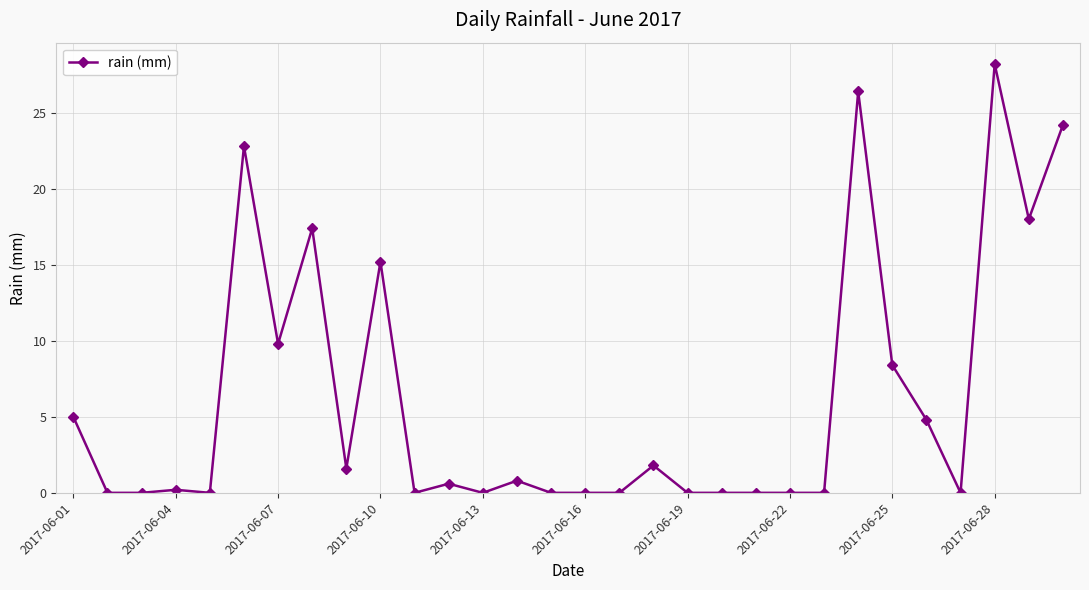

Reading left to right, transcribe all the data shown in this chart.

5.0	0.0	0.0	0.2	0.0	22.8	9.8	17.4	1.6	15.2	0.0	0.6	0.0	0.8	0.0	0.0	0.0	1.8	0.0	0.0	0.0	0.0	0.0	26.4	8.4	4.8	0.0	28.2	18.0	24.2